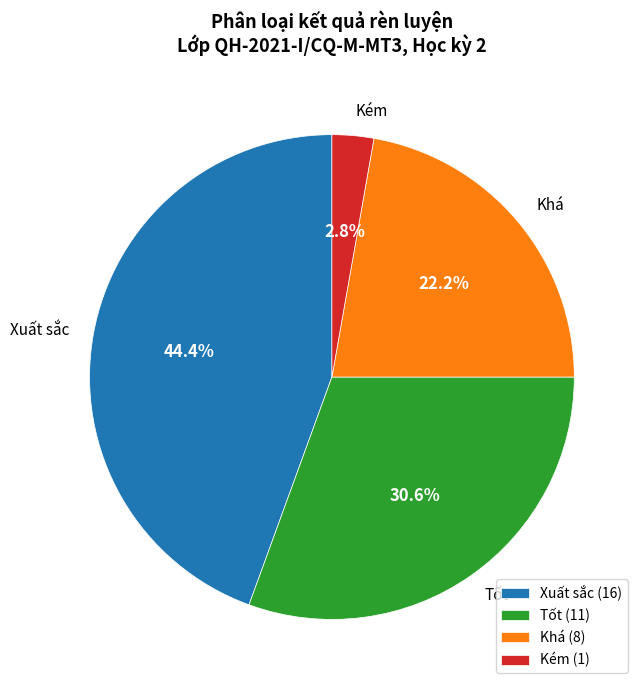

What is the largest slice in the pie chart?

Xuất sắc